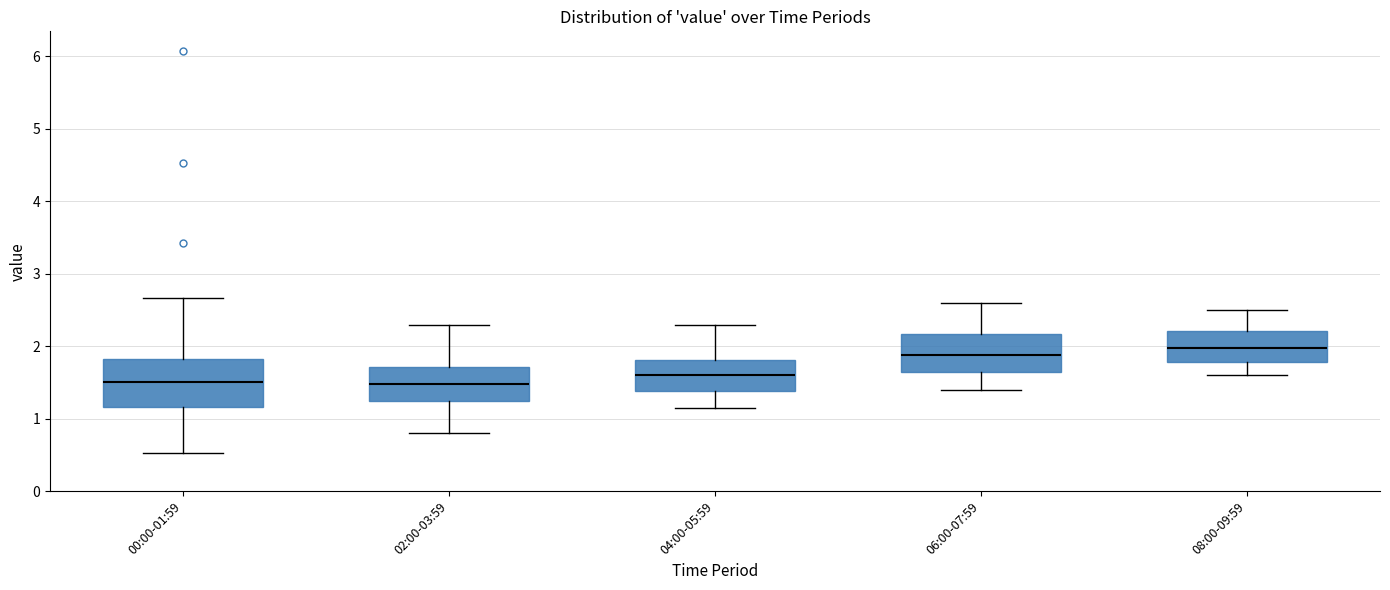

Comparing the boxes themselves (not the whiskers), which one is the tallest?

00:00-01:59